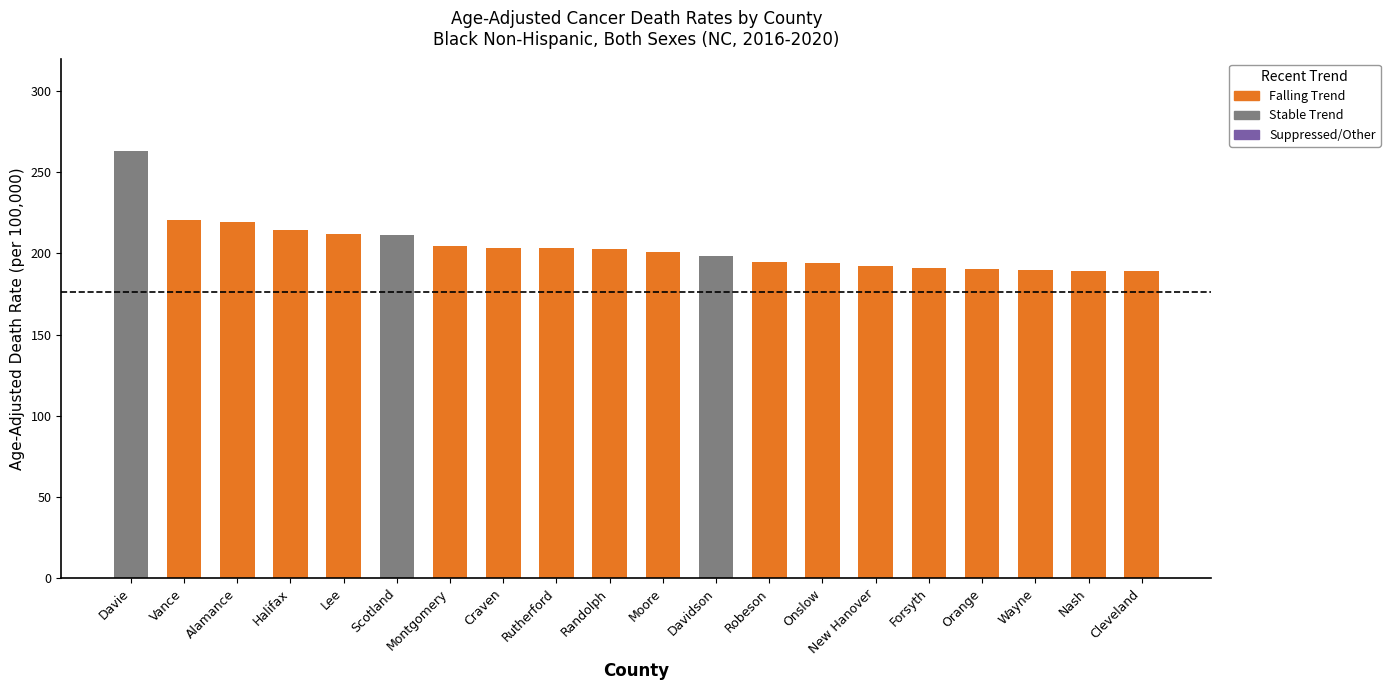

What is the total value across all series at Rutherford?

203.1